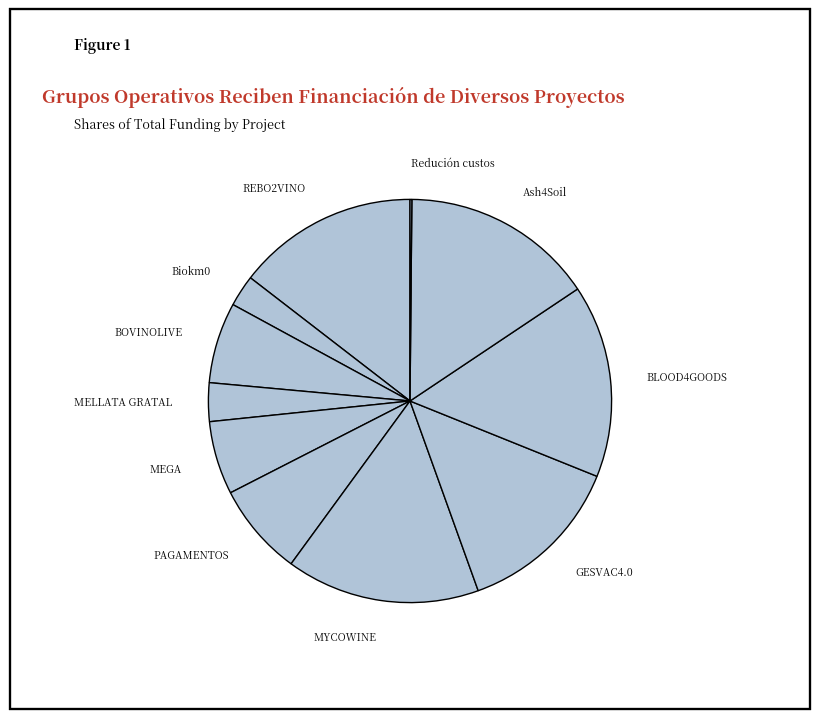

How many segments does this pie chart have?

11